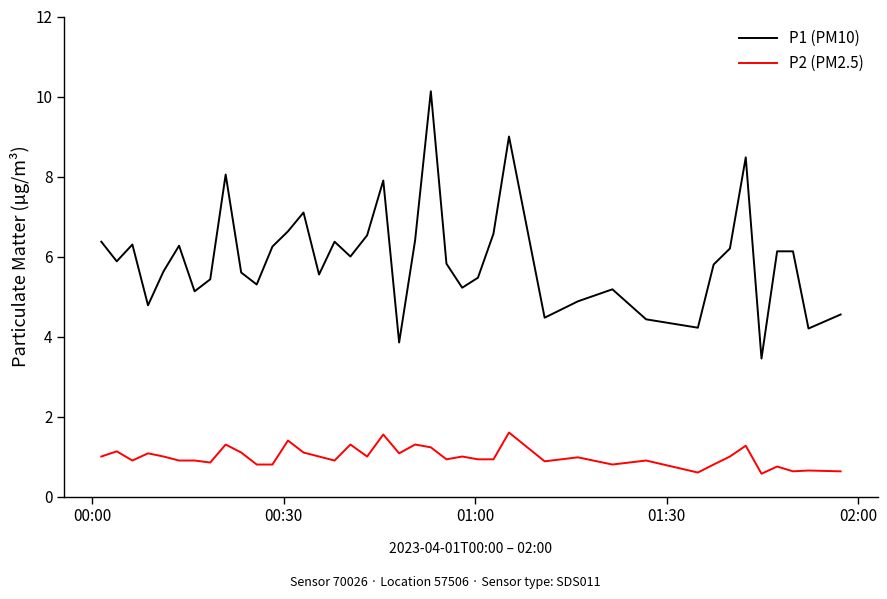

True or false: P2 (PM2.5) and P1 (PM10) intersect in this chart.

False